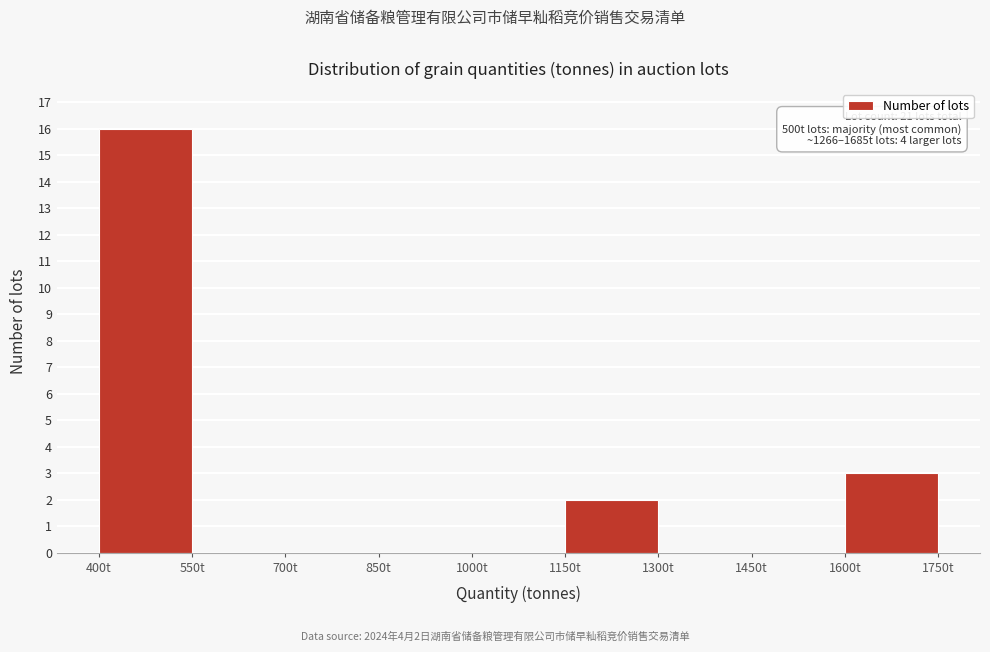

Over which range of the x-axis is the bar tallest?

400 to 550